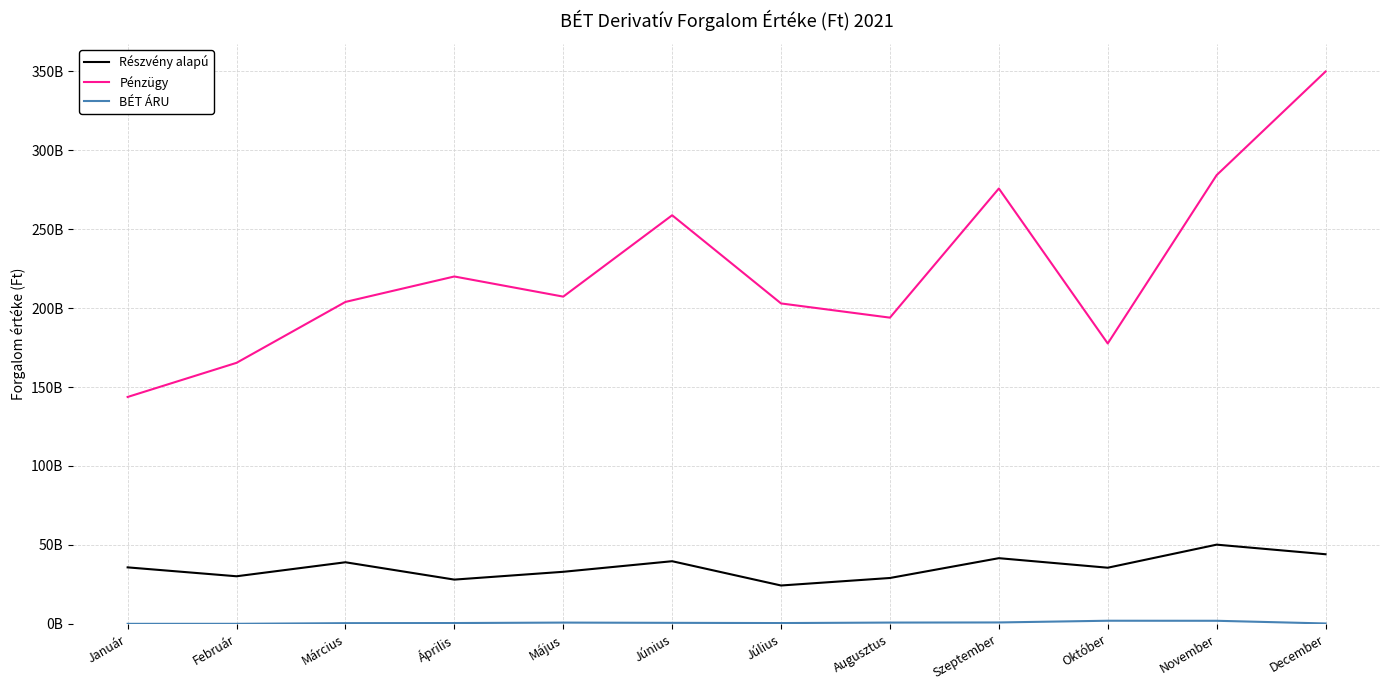

What is the label of the 9th point from the left?

Szeptember